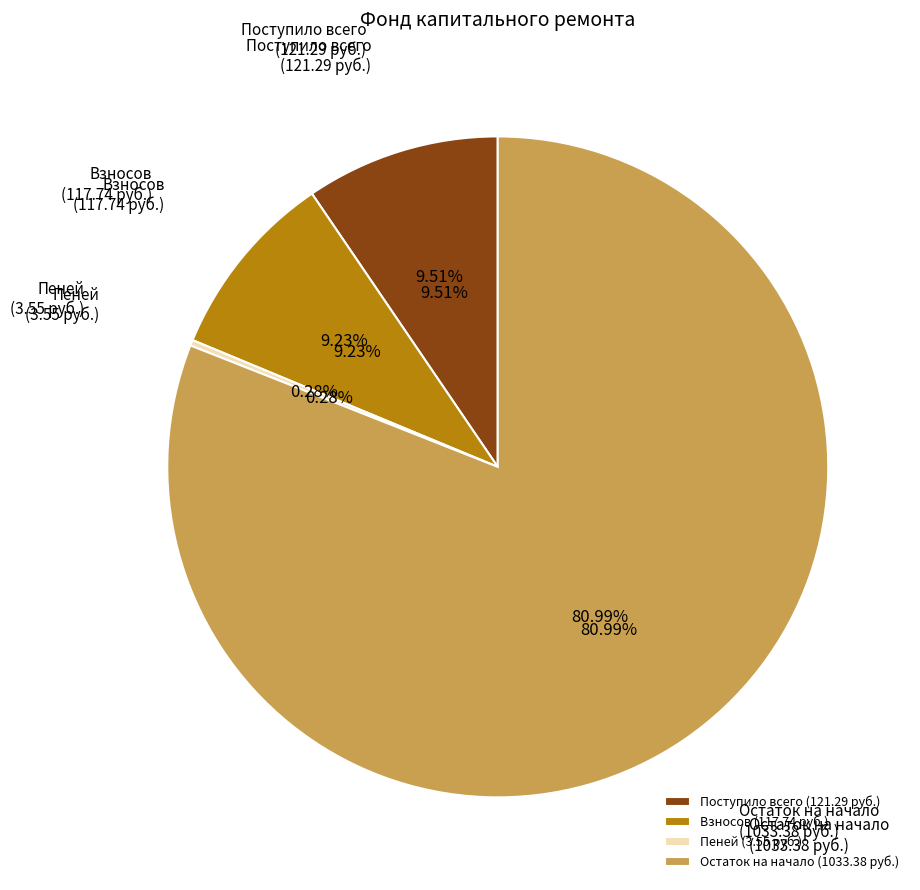

To the nearest percent, what percentage of the pie is Остаток на начало
(1033.38 руб.)?

81%